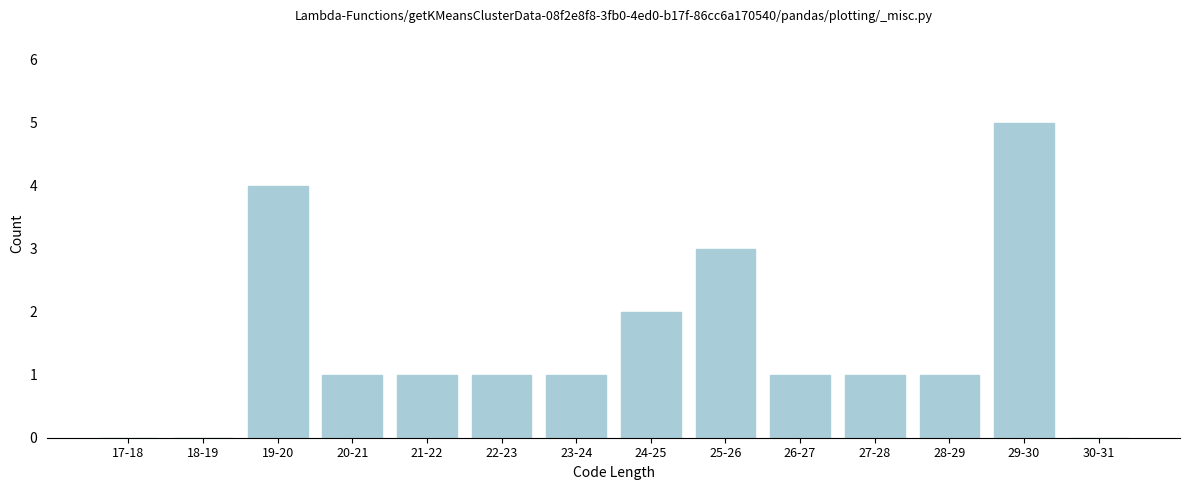

Reading left to right, extract all data points from this chart.

17-18=0	18-19=0	19-20=4	20-21=1	21-22=1	22-23=1	23-24=1	24-25=2	25-26=3	26-27=1	27-28=1	28-29=1	29-30=5	30-31=0